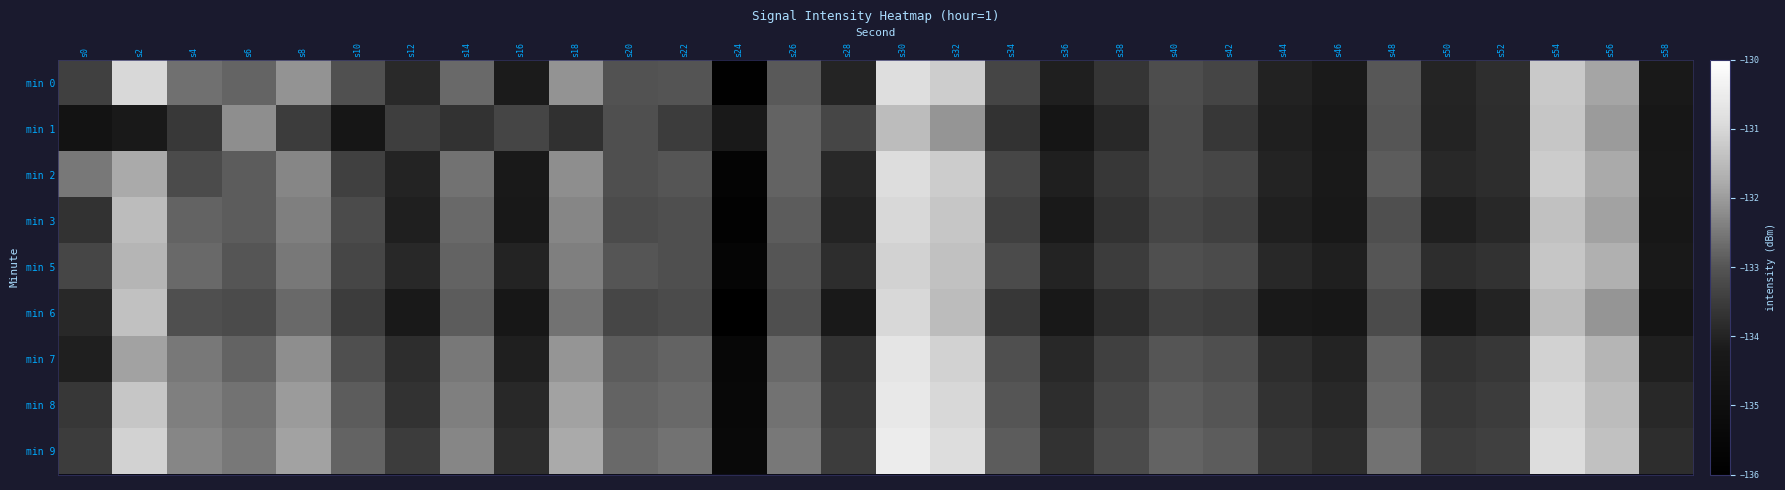

At which category is the sum across all series the highest?

s30